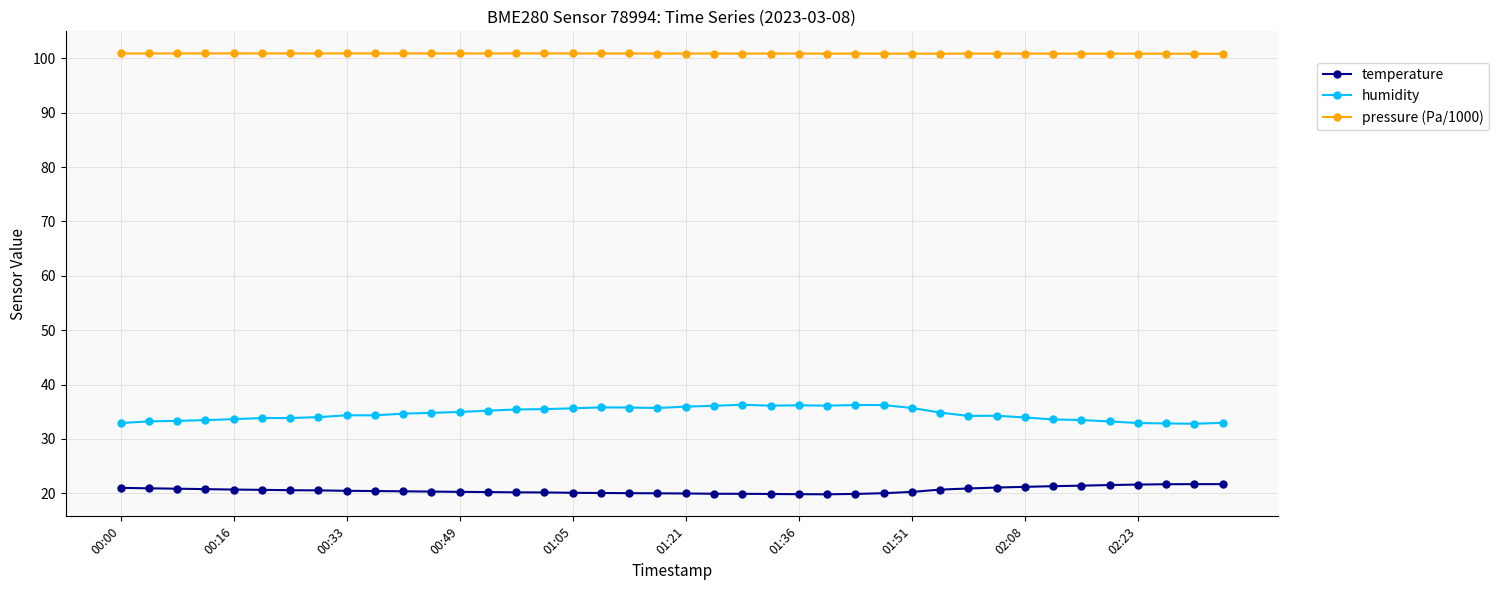

What is the value of the pressure (Pa/1000) point at the 12th from the left?

100.9